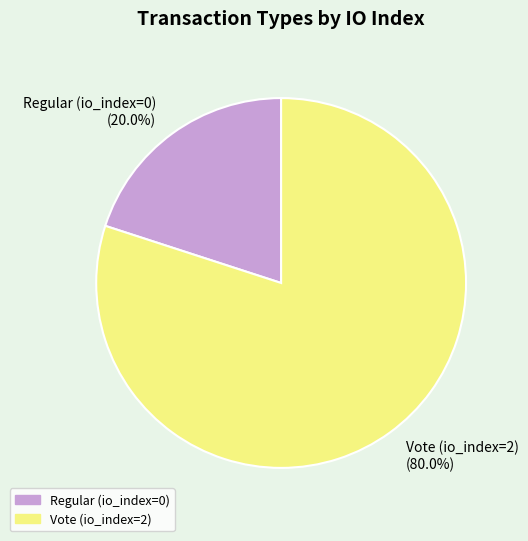

Count the number of slices in the pie.

2